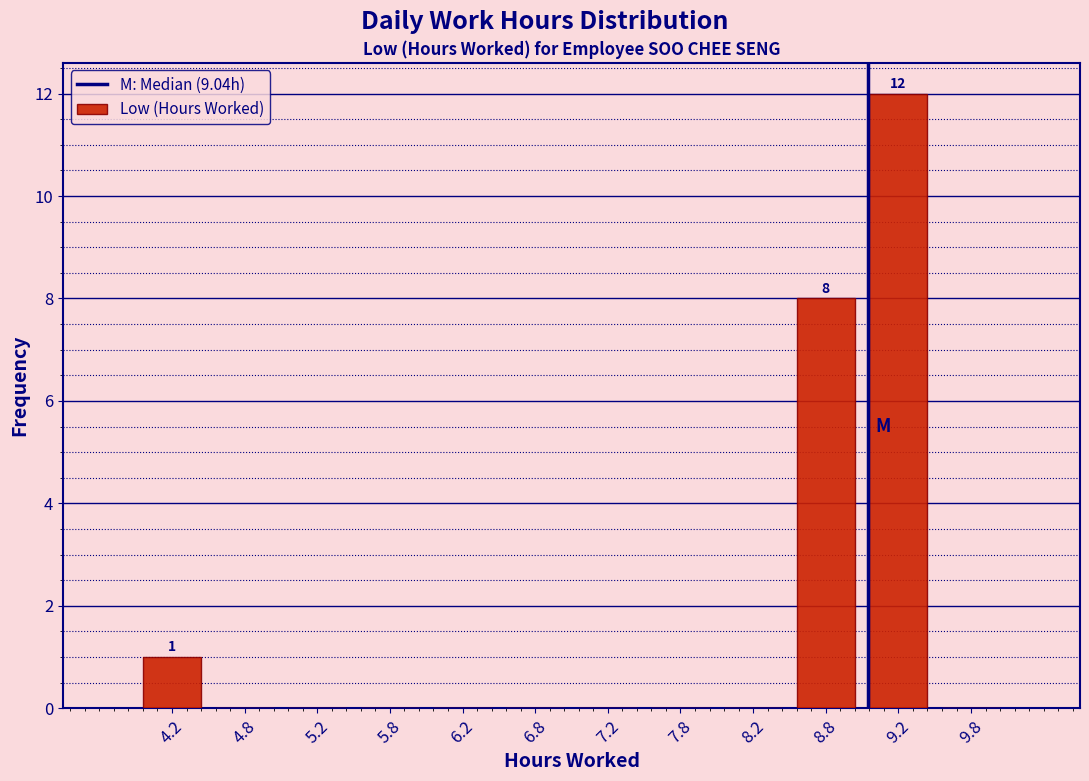

Over which range of the x-axis is the bar tallest?

9.0 to 9.5